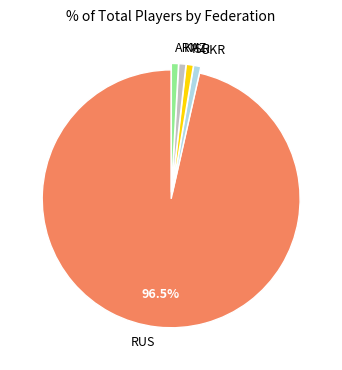

To the nearest percent, what is the average slice percentage?

20%